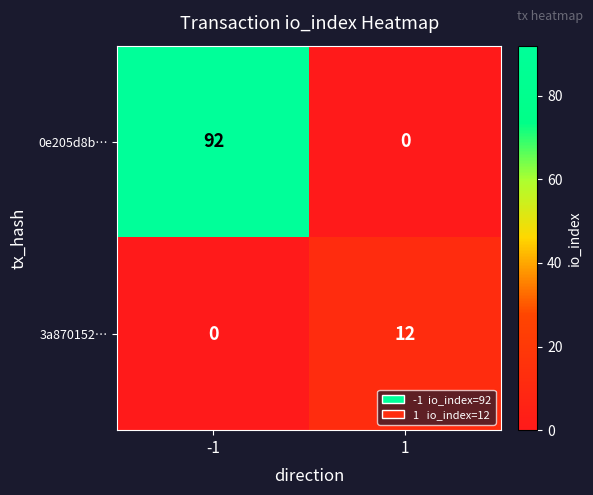

Which series has the widest spread of values?

0e205d8b…